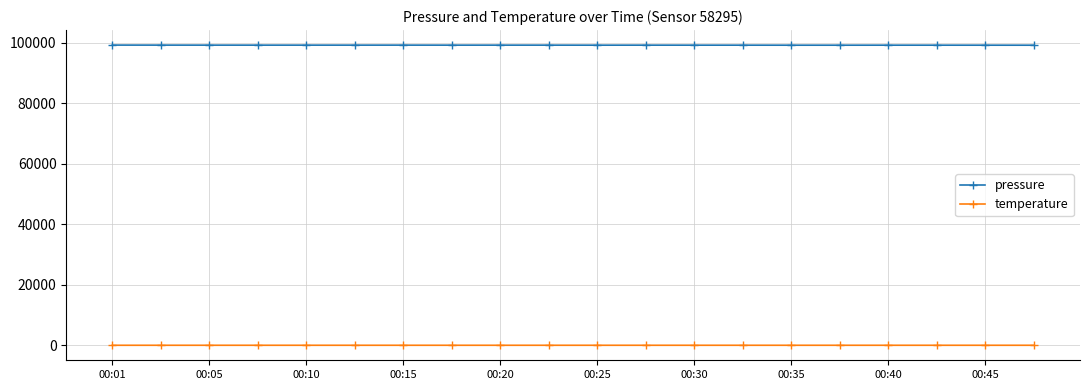

Which series has the largest range (max minus min)?

pressure